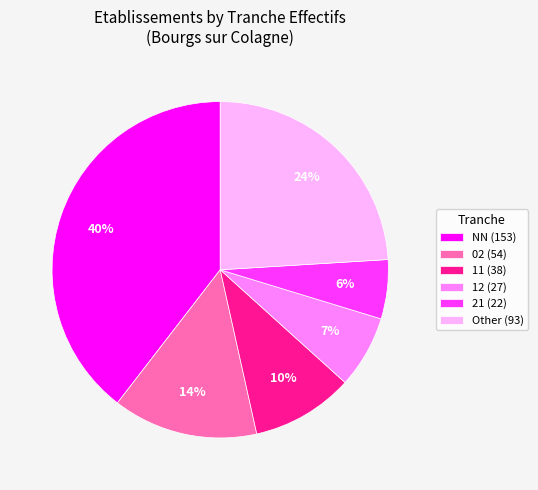

To the nearest percent, what percentage of the pie is 11 (38)?

10%